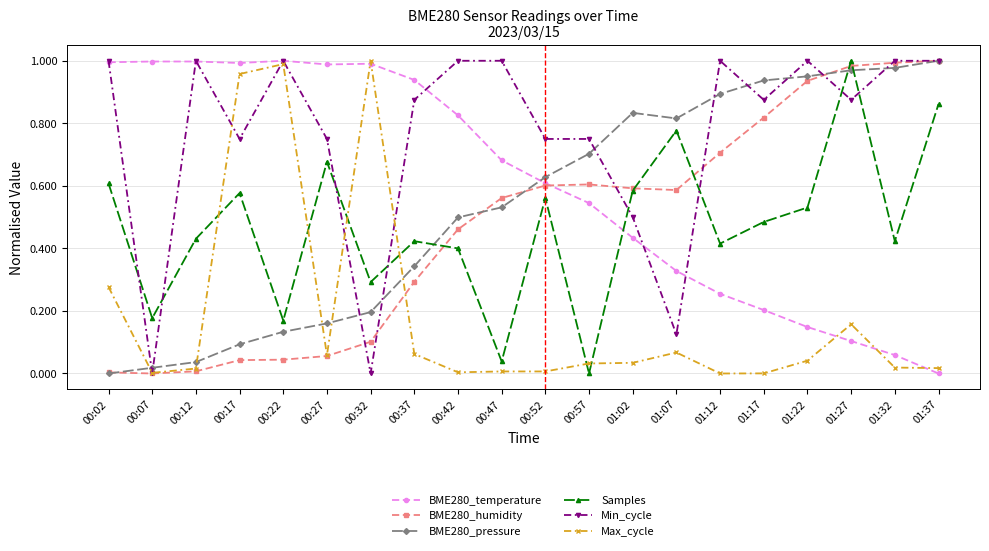

Between 00:22 and 01:12, which series saw the biggest shift?

Max_cycle